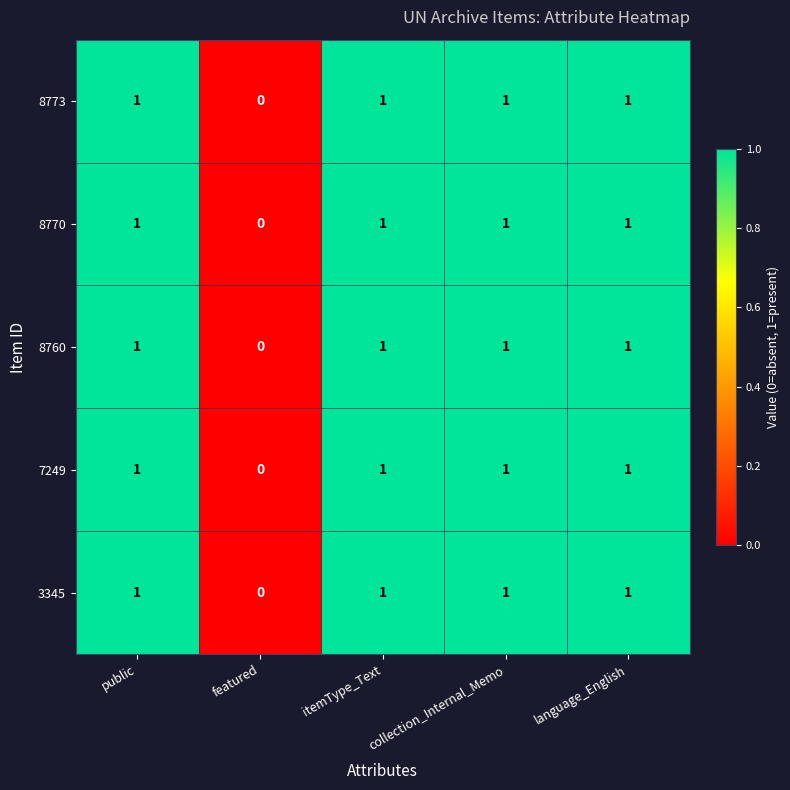

The 8770 series shows 0 at itemType_Text. True or false?

False